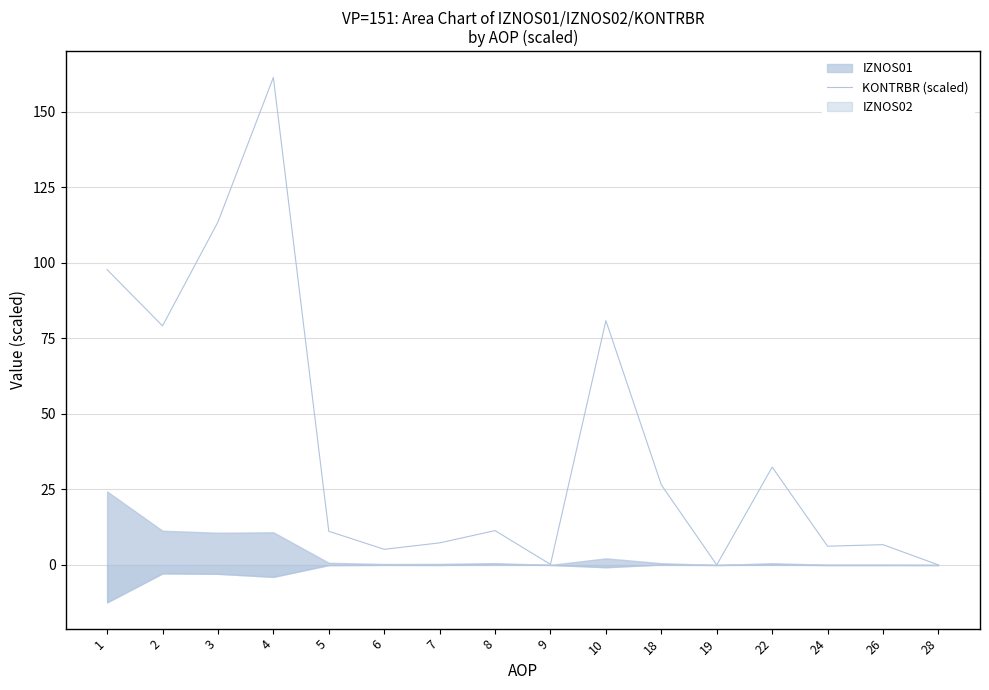

Rank the categories by value from lowest to highest.

28, 19, 9, 6, 24, 26, 7, 5, 8, 18, 22, 2, 10, 1, 3, 4